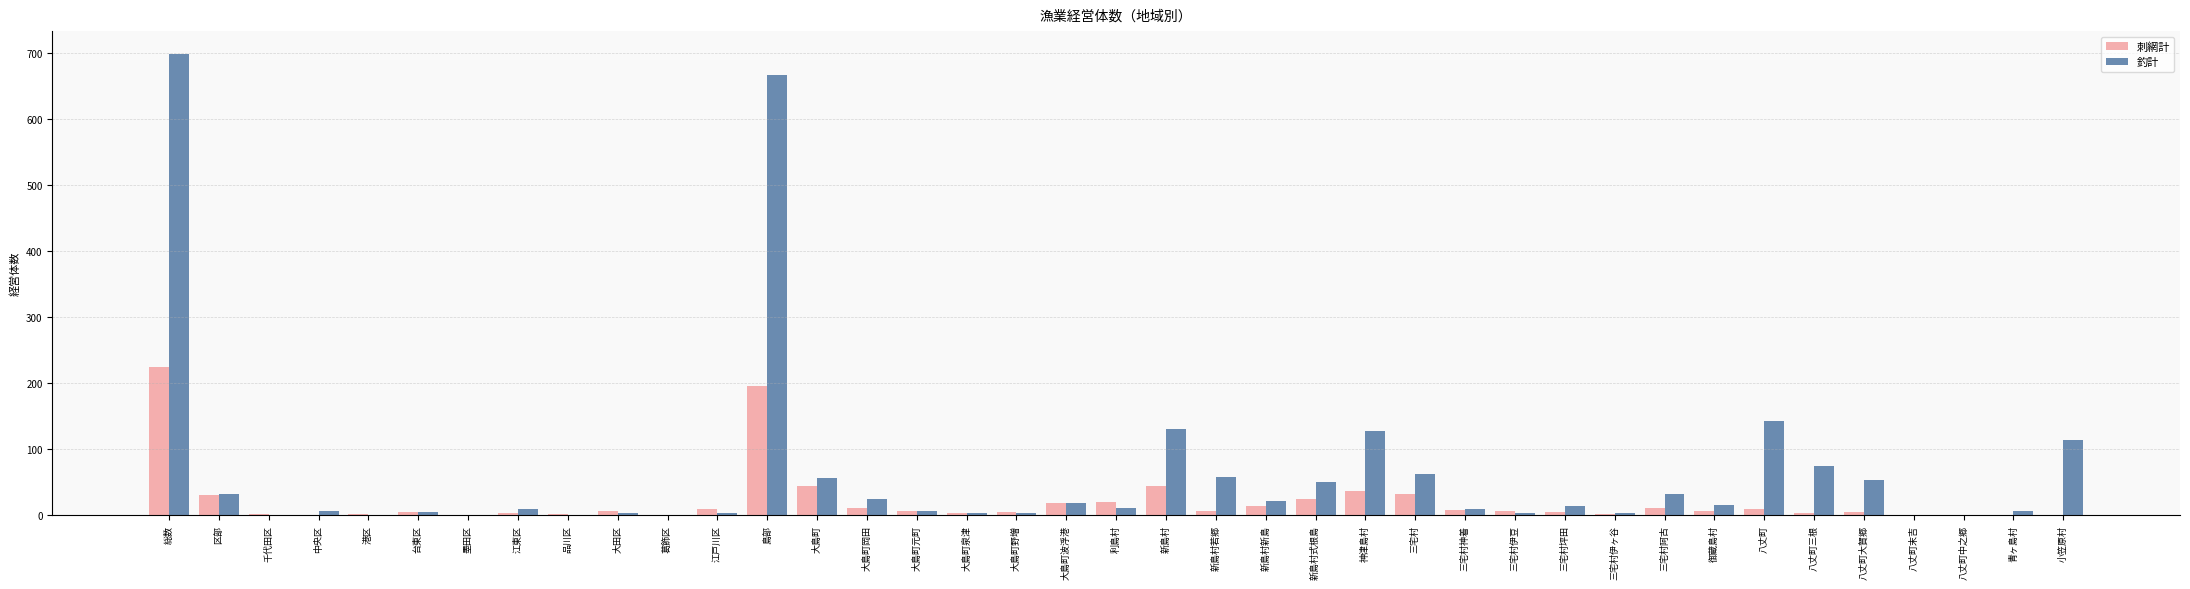

Between 港区 and 新島村式根島, which series saw the biggest shift?

釣計